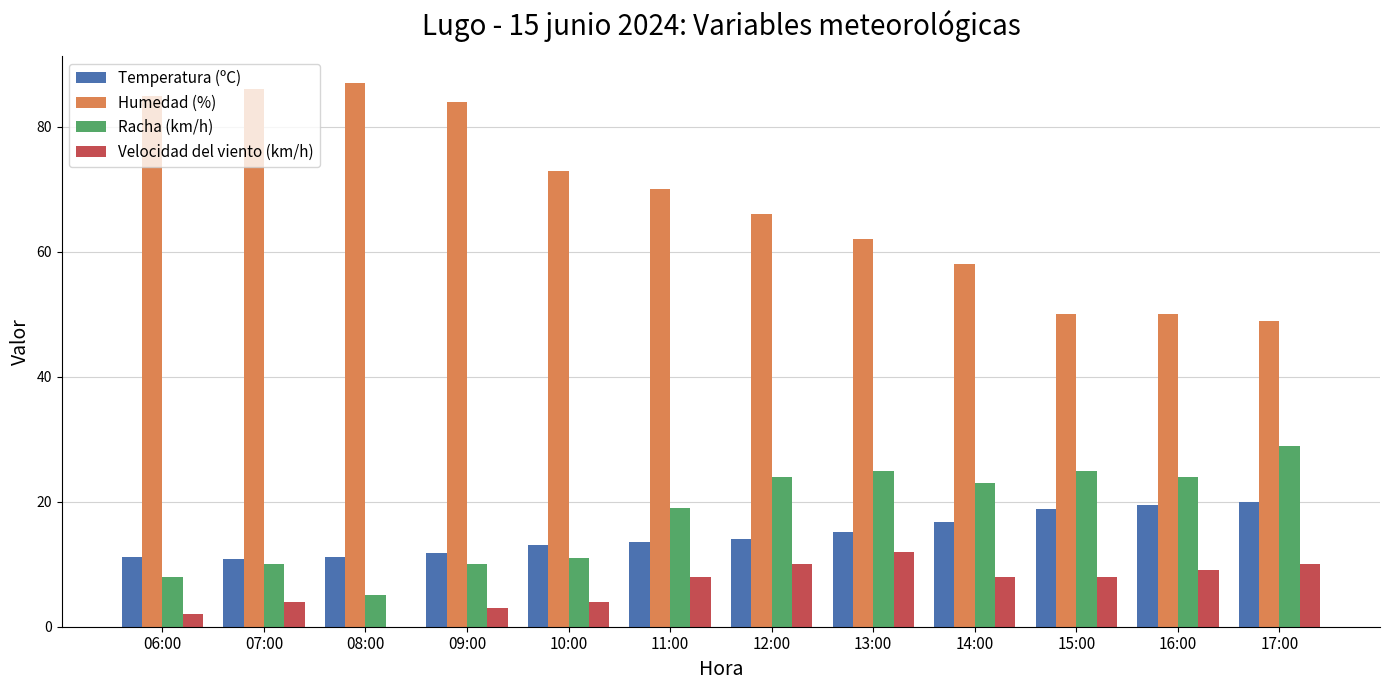

Are the bars grouped side by side (vs. stacked)?

Yes